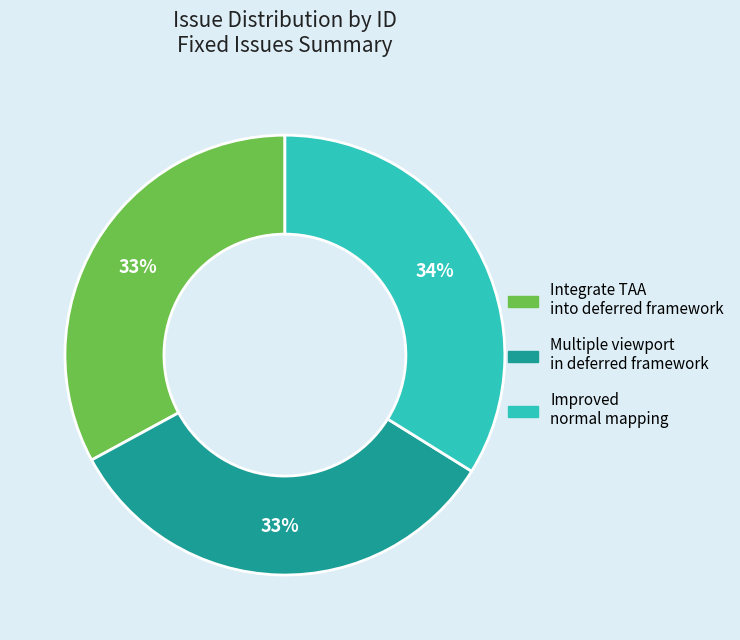

To the nearest percent, what is the difference between the largest and smallest slice percentages?

1%